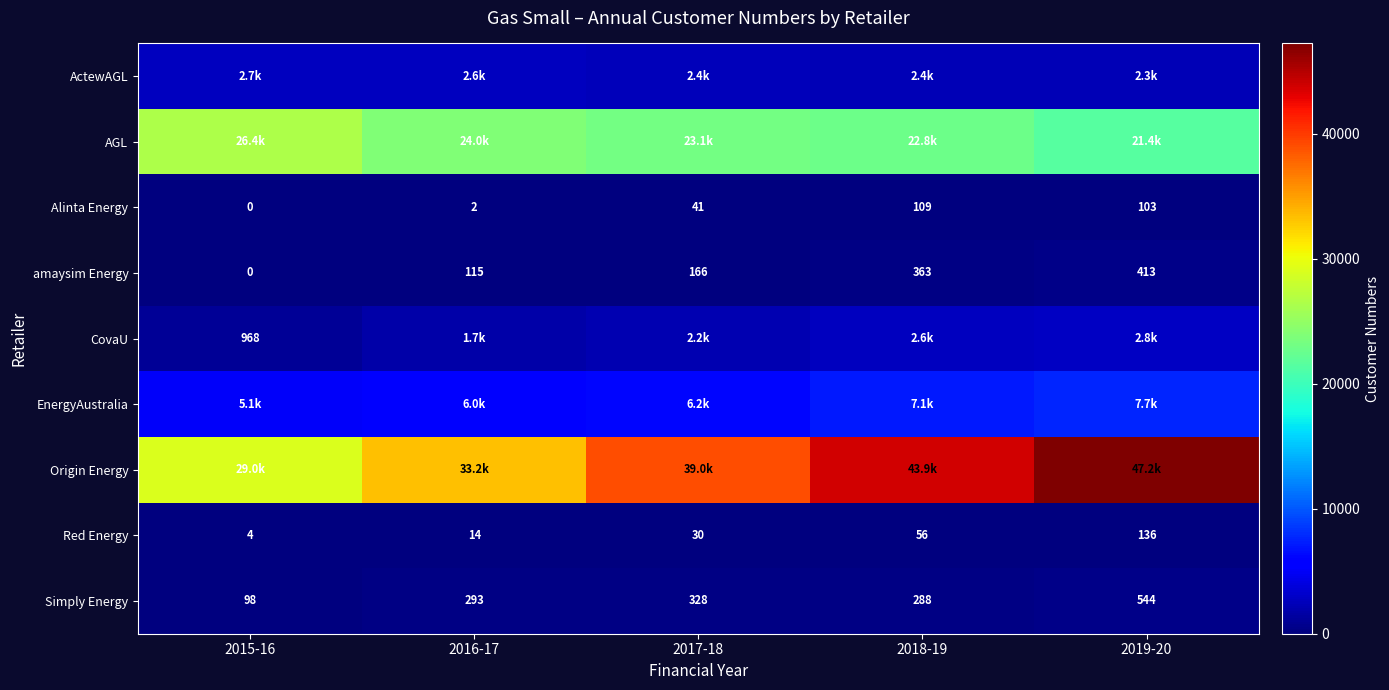

The value of amaysim Energy at 2019-20 is 413. True or false?

True